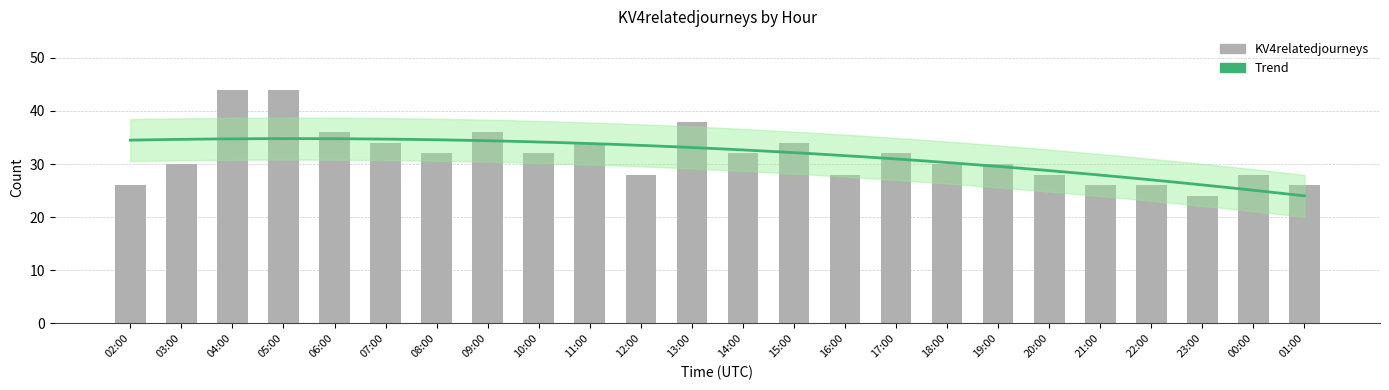

What is the value of the 2nd bar from the left?

30